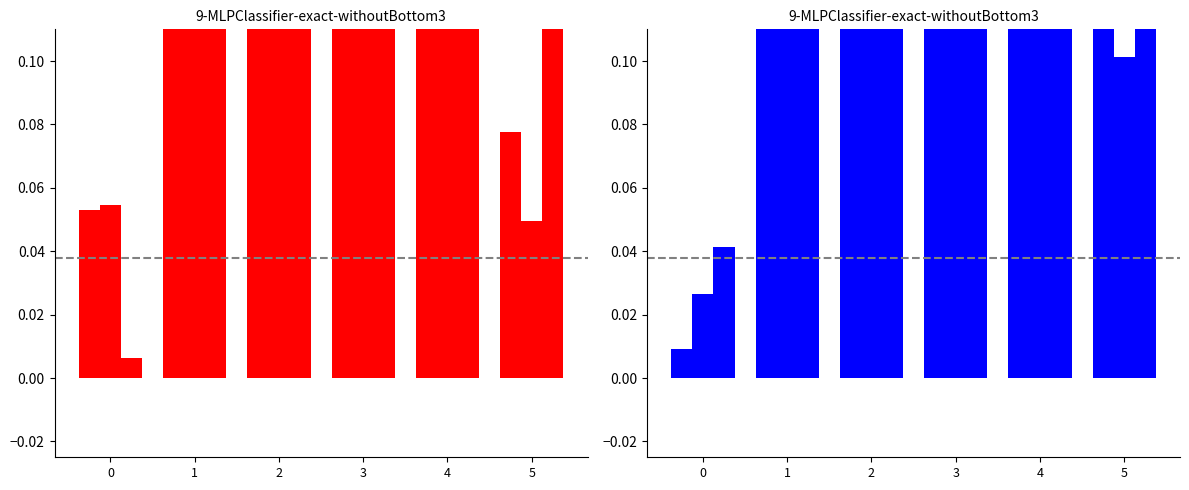

At how many categories does at least one series exceed 0?

6